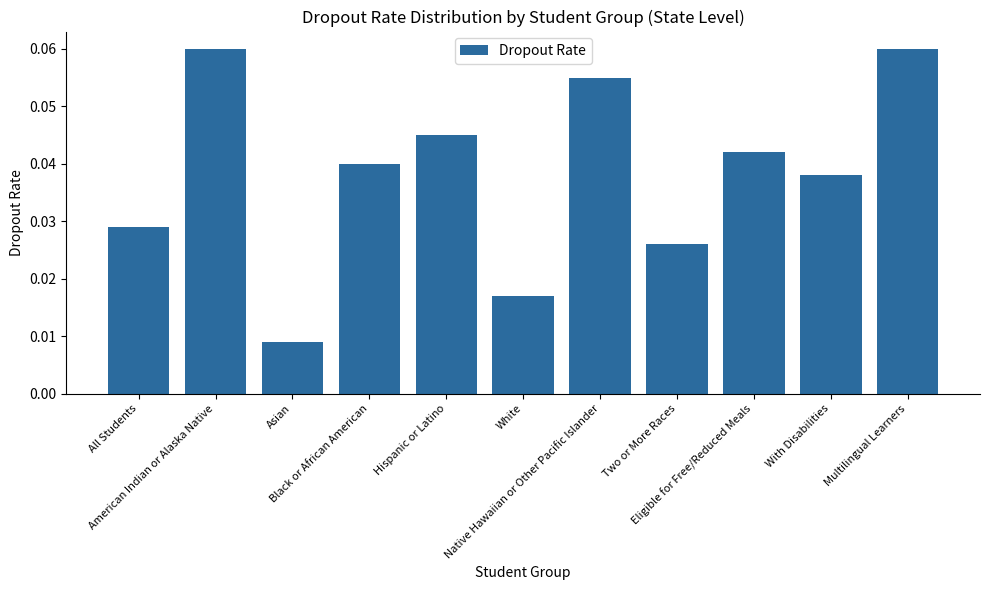

How many values are between 0 and 1?

11